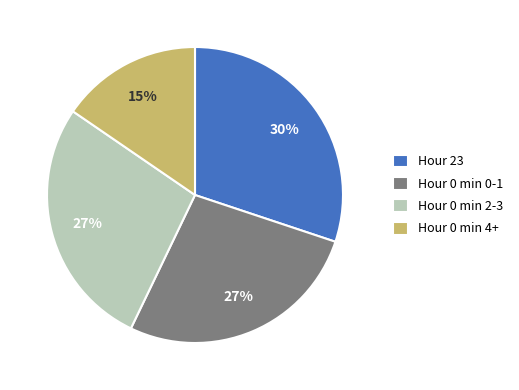

Approximately how many times larger is the value at Hour 0 min 0-1 compared to Hour 23?

0.9